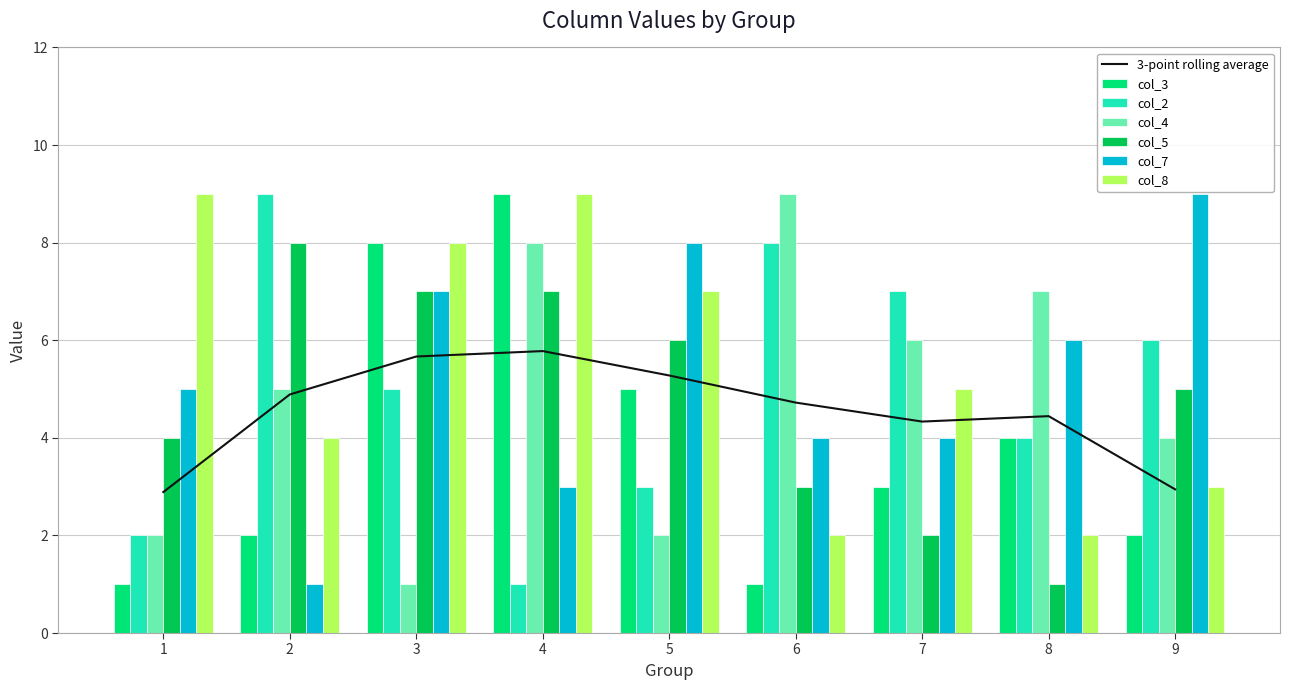

What is the total value across all series at 7?

27